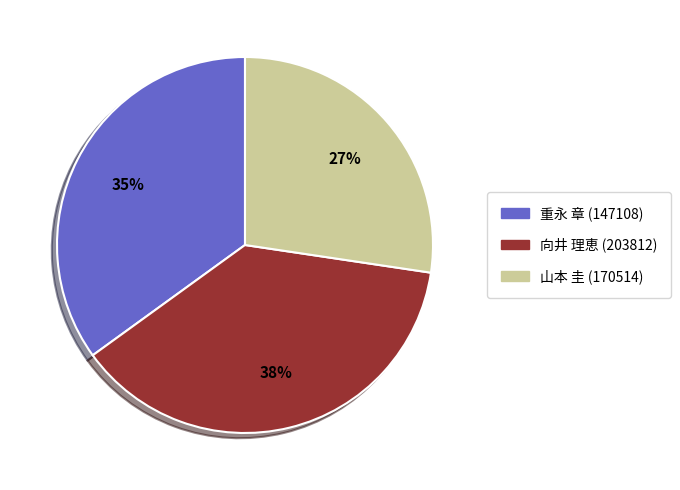

How many segments does this pie chart have?

3